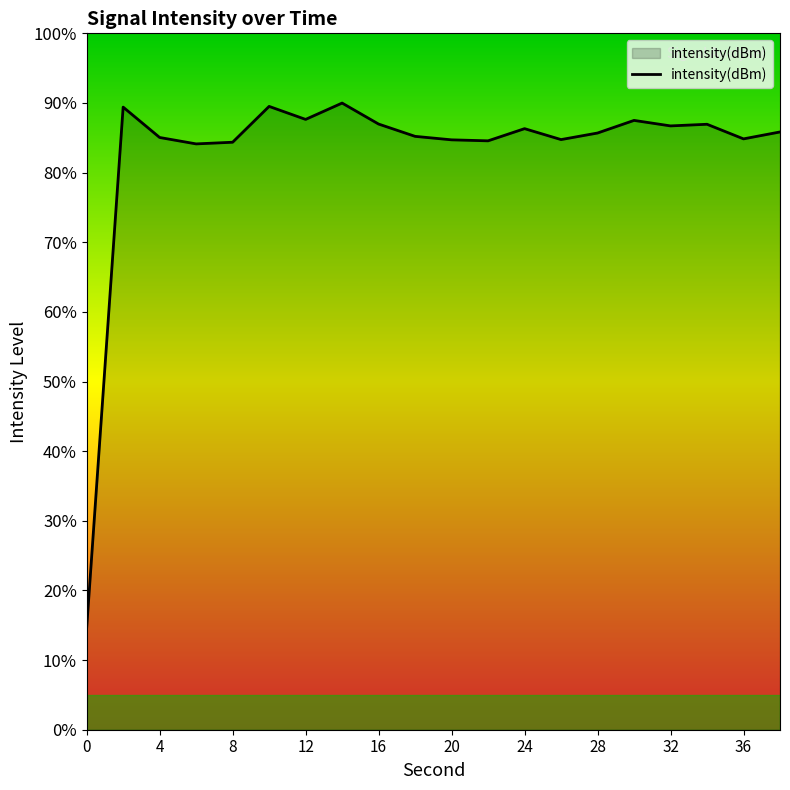

What is the maximum value shown in the chart?

90.0